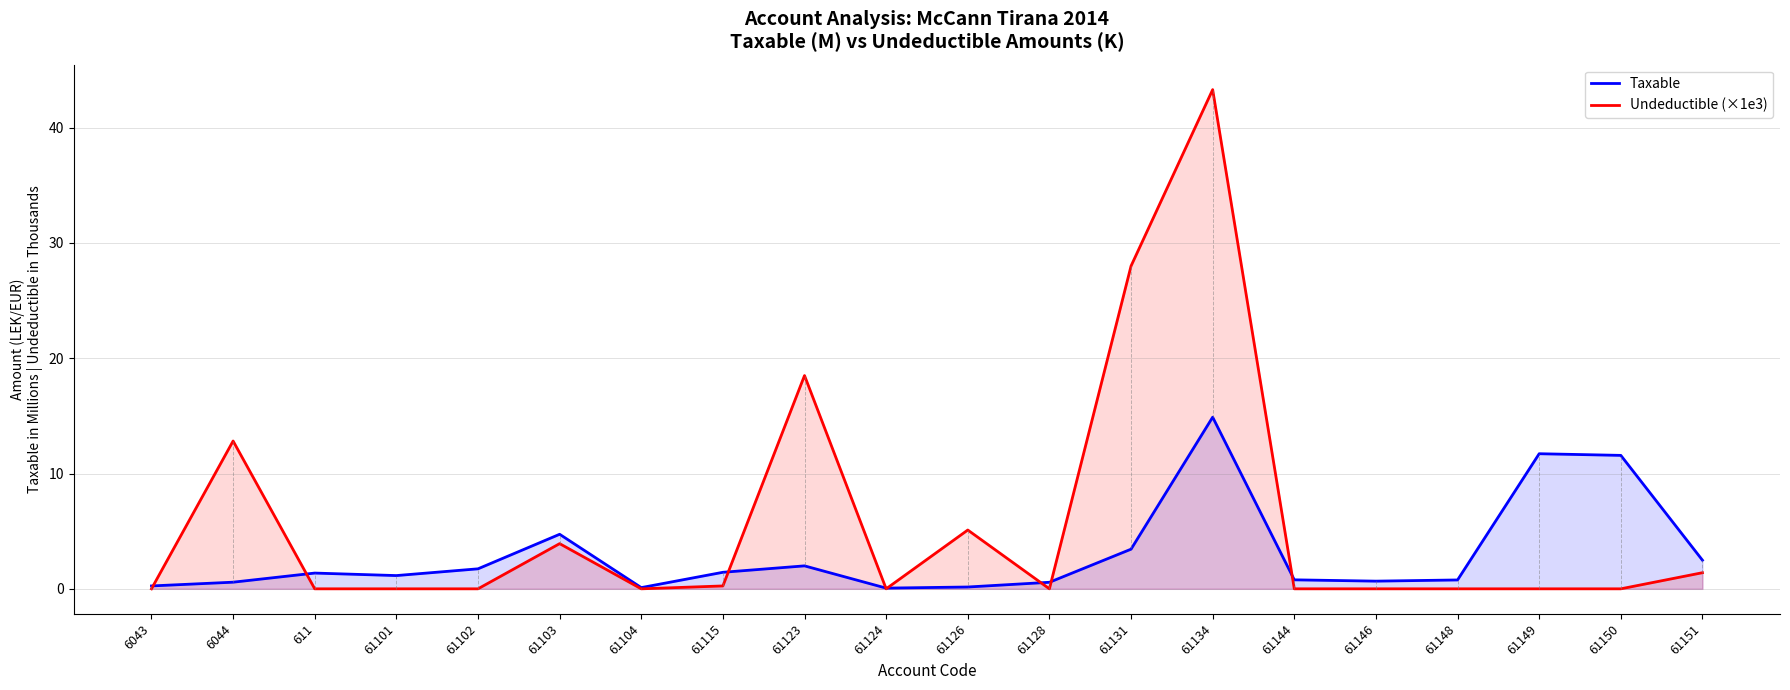

At which category is the sum across all series the highest?

61134